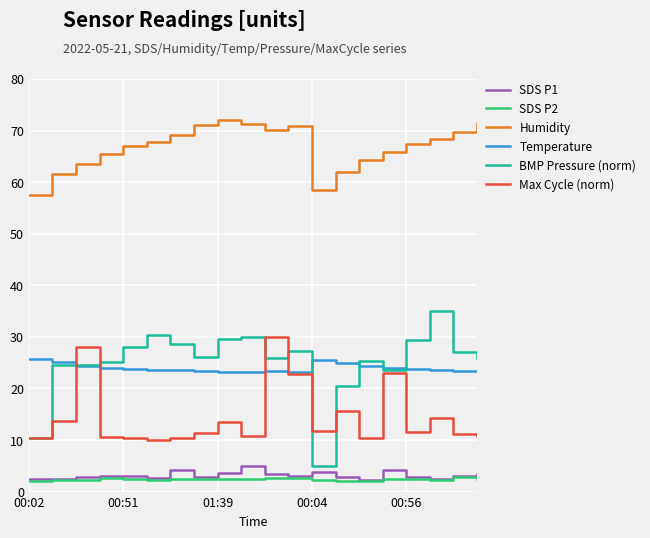

Which series has the widest spread of values?

BMP Pressure (norm)